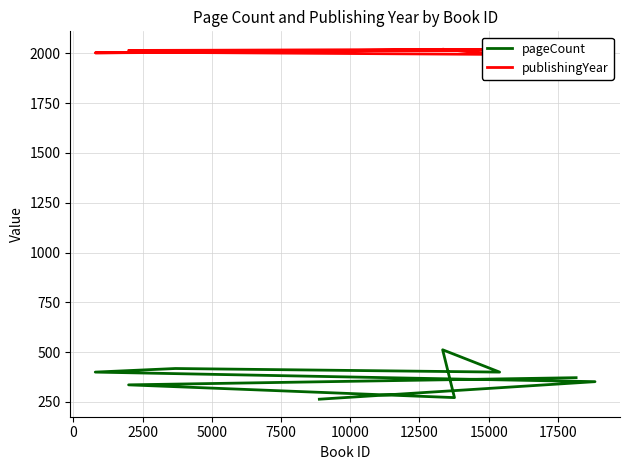

Between 7500 and 12500, which series saw the biggest shift?

publishingYear